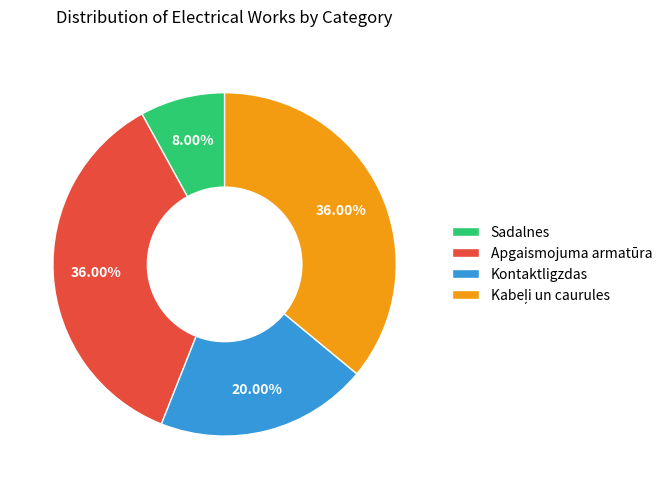

Do Apgaismojuma armatūra and Sadalnes together represent more than half of the pie?

No